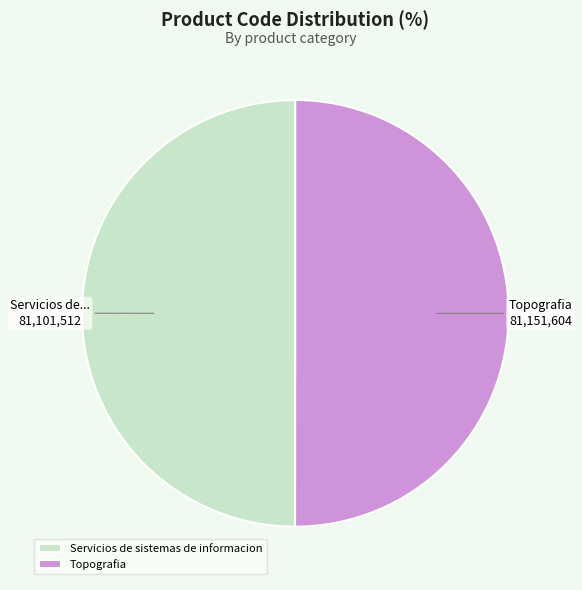

Combined, do Servicios de sistemas de informacion and Topografia account for over 50%?

Yes